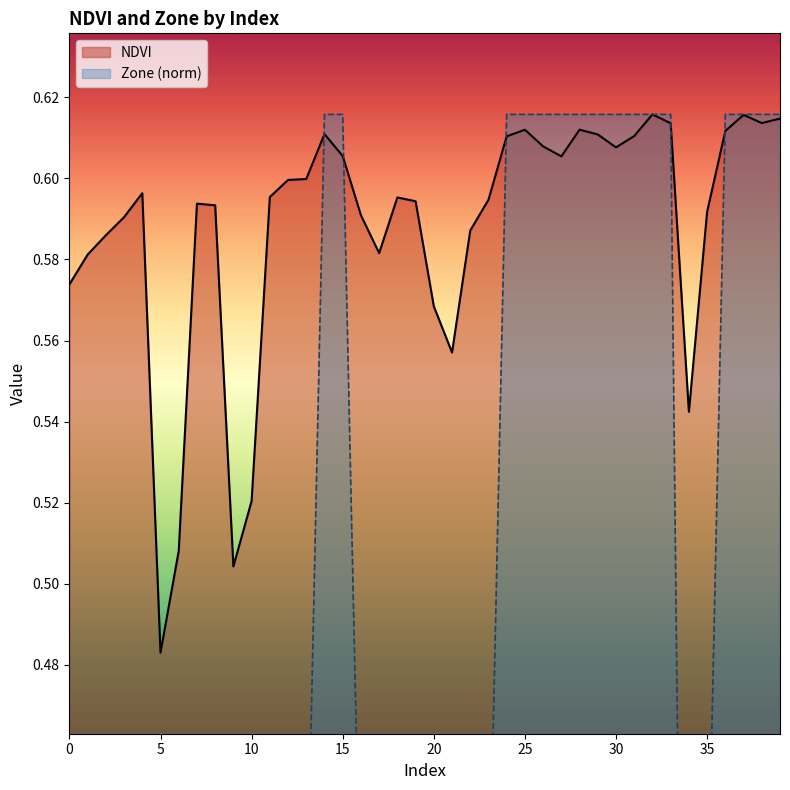

What are all the series names shown in the legend?

NDVI, Zone